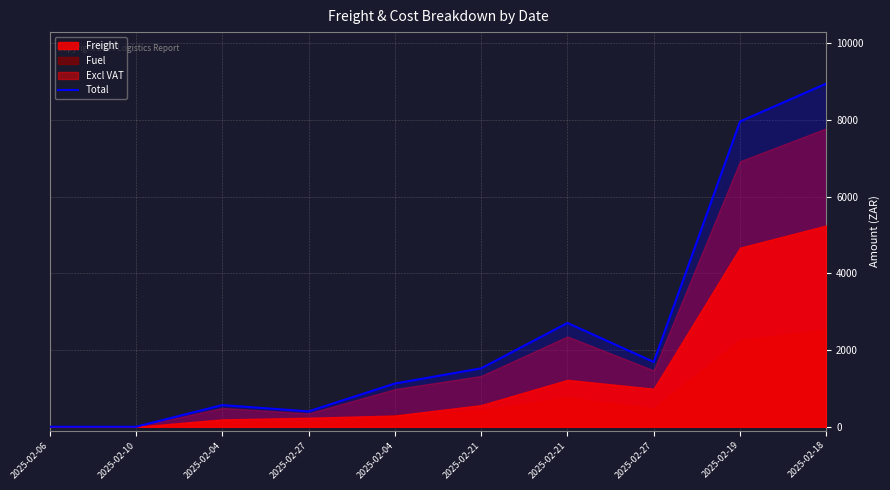

What is the ratio of the value at 2025-02-21 to the value at 2025-02-04?

2.7